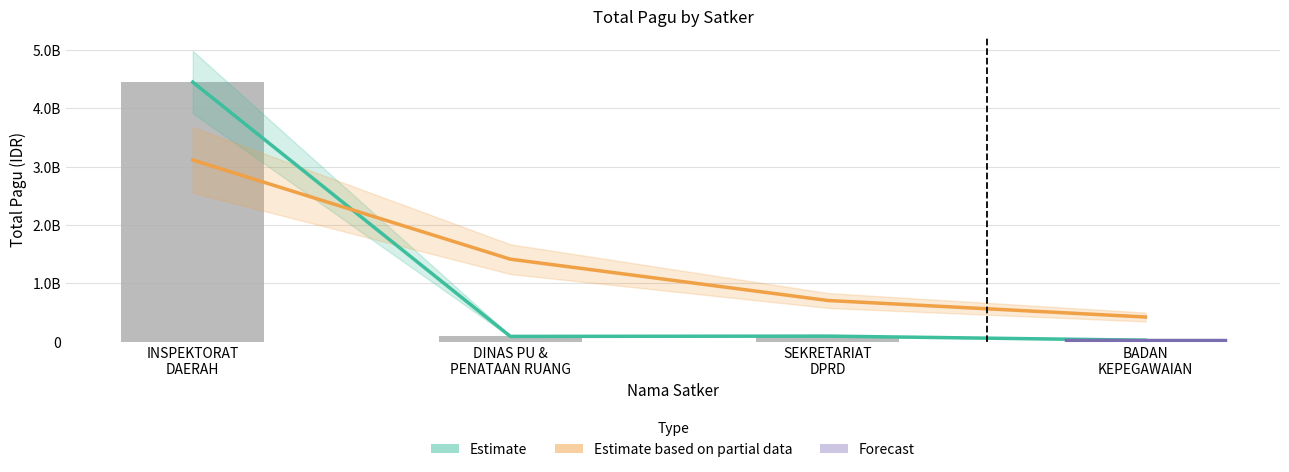

Which series has the largest range (max minus min)?

Estimate